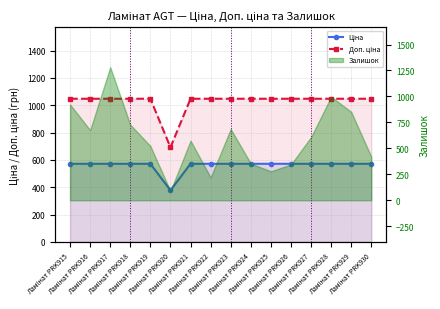

Where is the first local minimum for Доп. ціна?

Ламінат PRK920